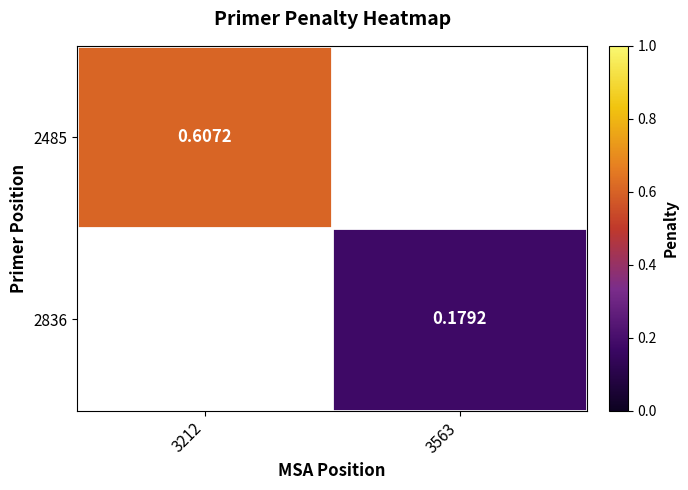

Is the value of 2485 at 3212 greater than the value of 2836 at 3563?

Yes